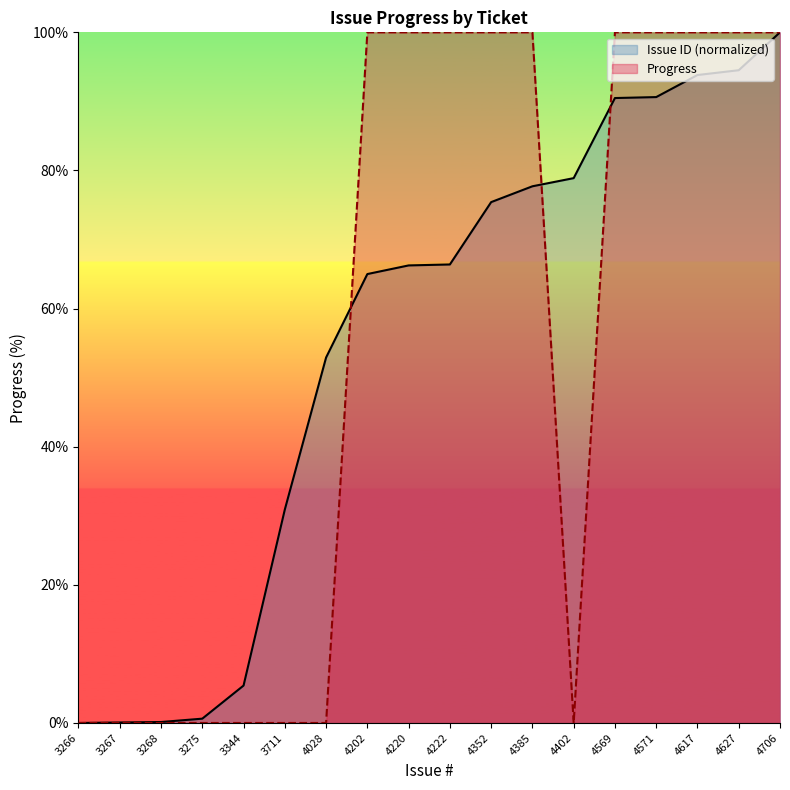

At which category does the chart reach its peak across all series?

4706